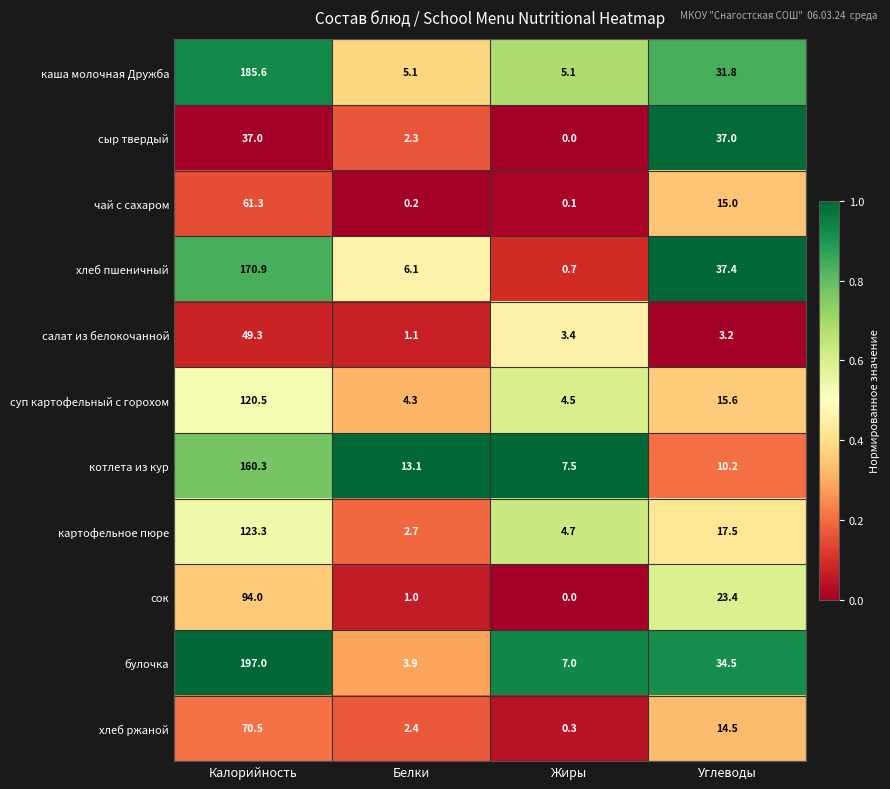

True or false: суп картофельный с горохом has a value of 7.1 at Углеводы.

False